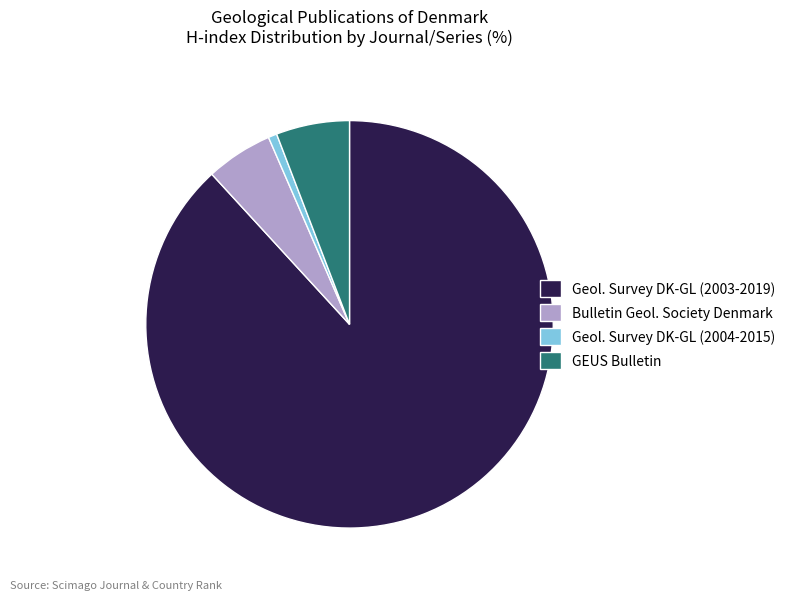

Is it true that Bulletin Geol. Society Denmark is 16% of the pie?

False